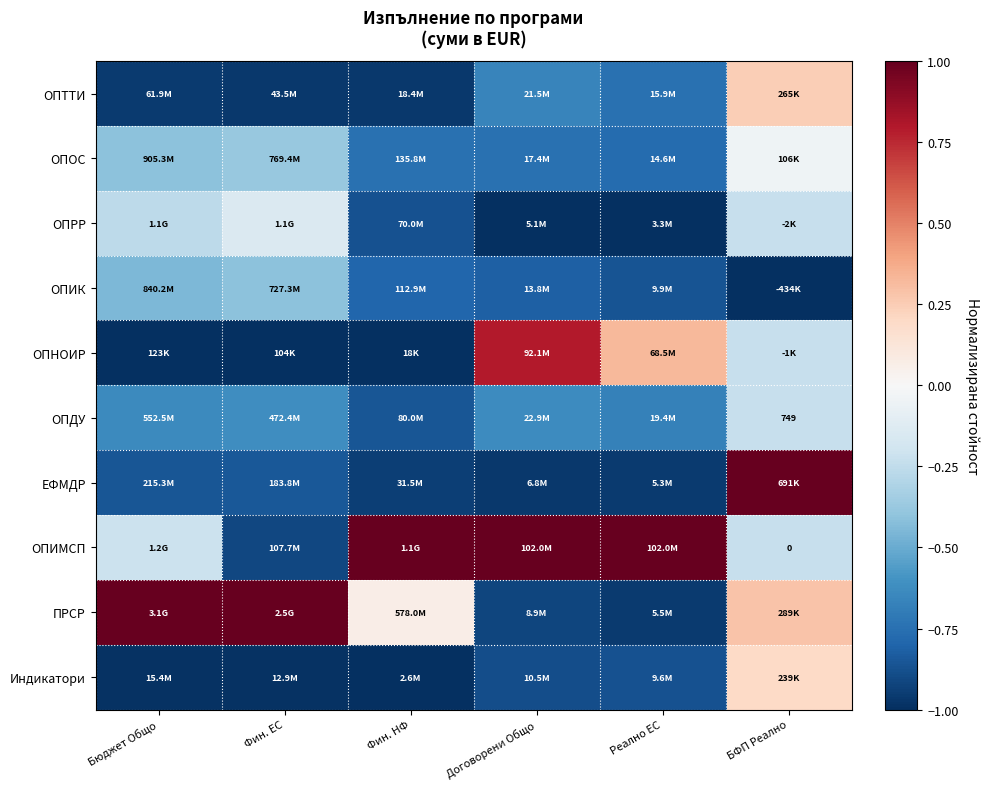

What is the total value across all series at Фин. ЕС?

-5.3